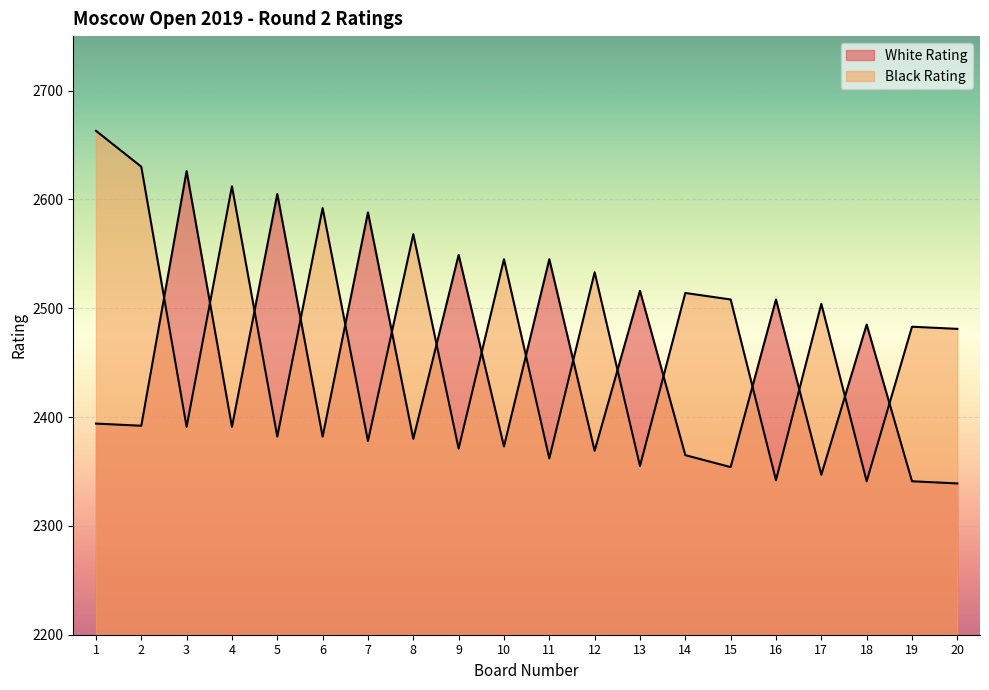

At which label is Black Rating closest to 2502?

17